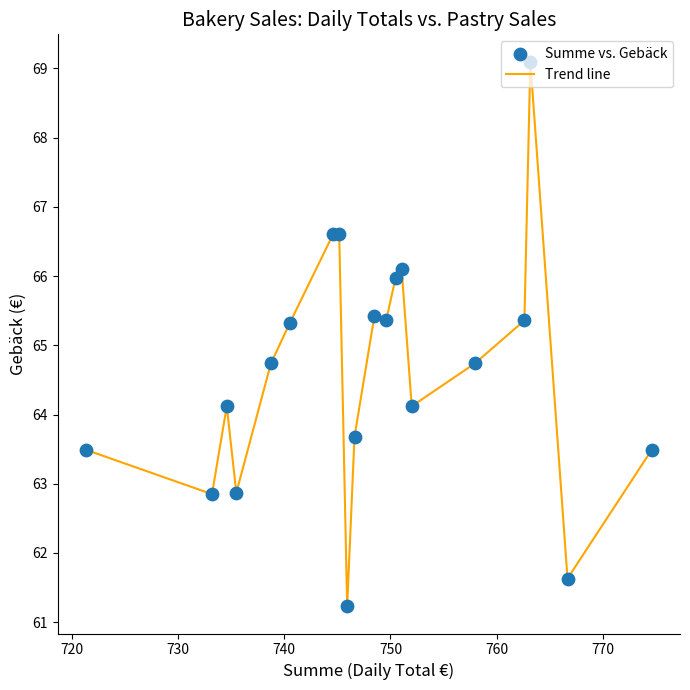

What is the smallest value displayed?

61.2